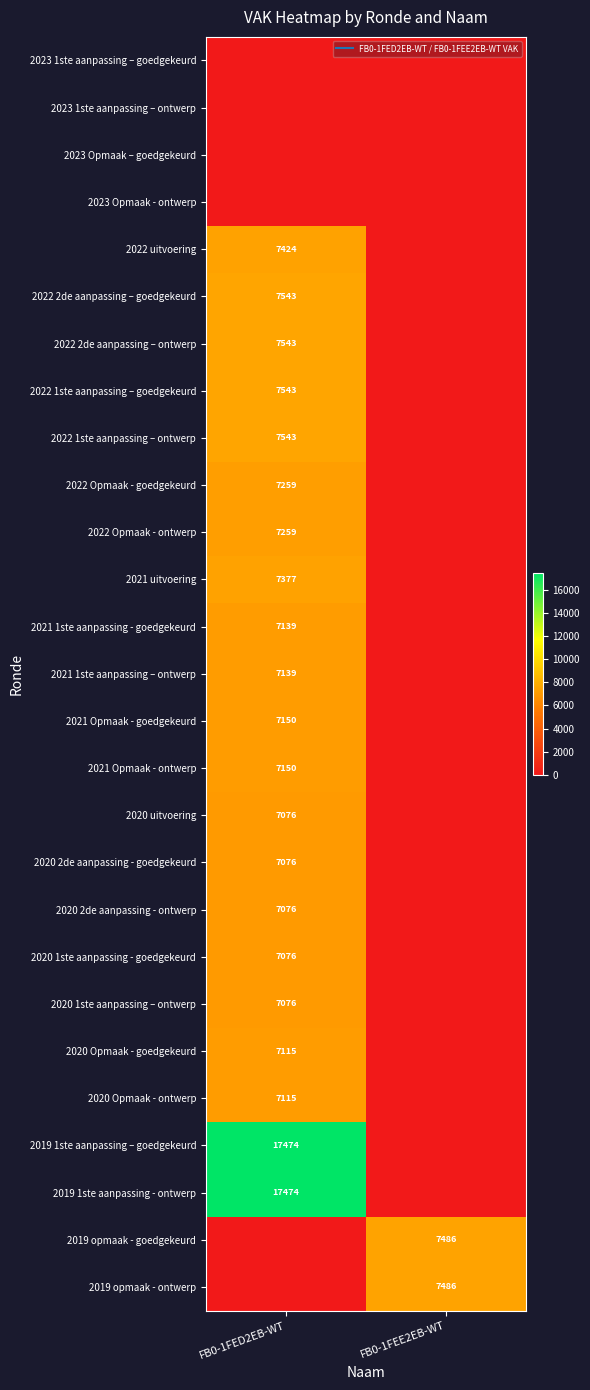

Is the value of 2023 1ste aanpassing – ontwerp at FB0-1FED2EB-WT greater than the value of 2021 Opmaak - goedgekeurd at FB0-1FED2EB-WT?

No